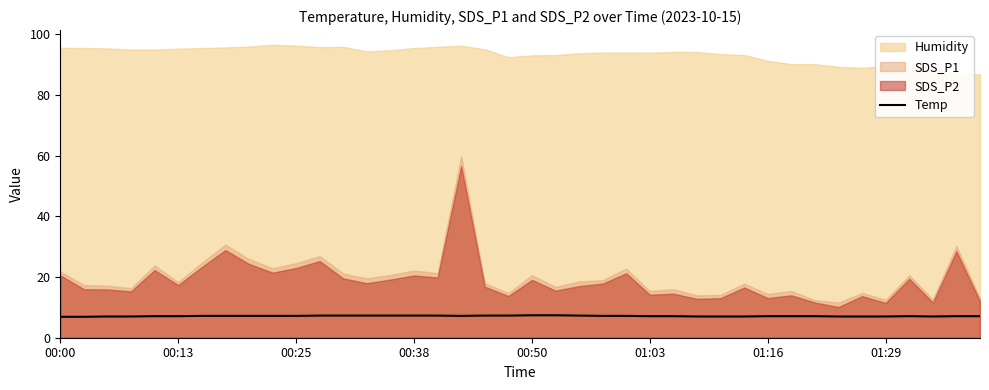

What is the lowest value of the Temp series?

6.9